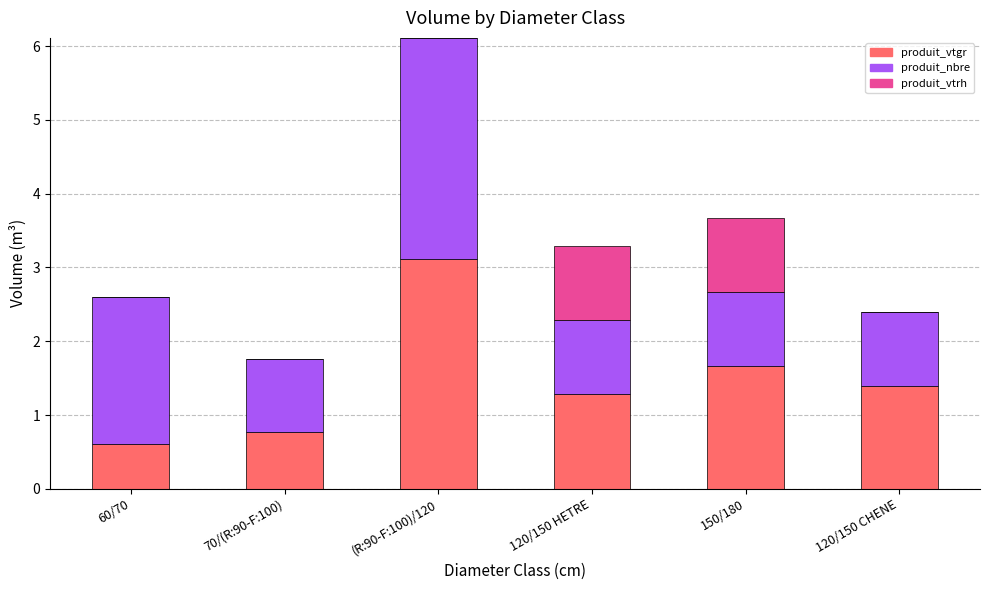

What is the total value across all series at 150/180?

3.7